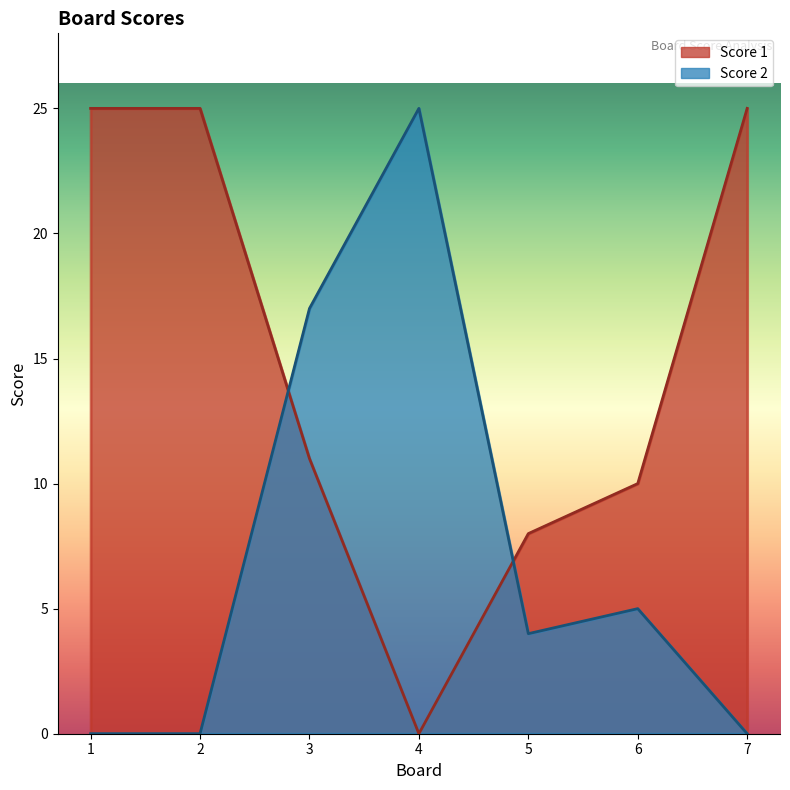

List the labels in order of Score 1 value, largest first.

1, 2, 7, 3, 6, 5, 4